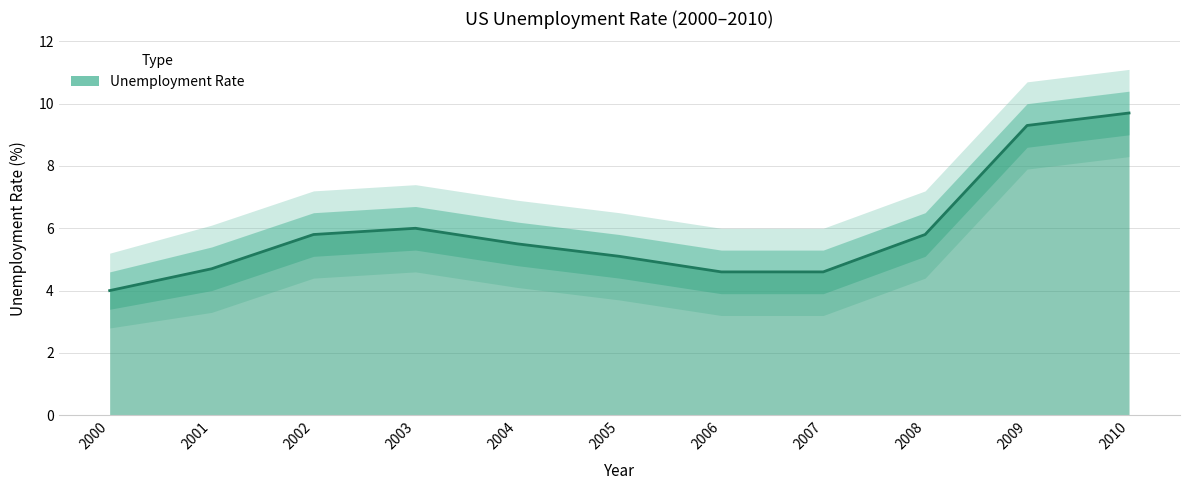

What is the difference between the highest and lowest values at 2001?

2.8